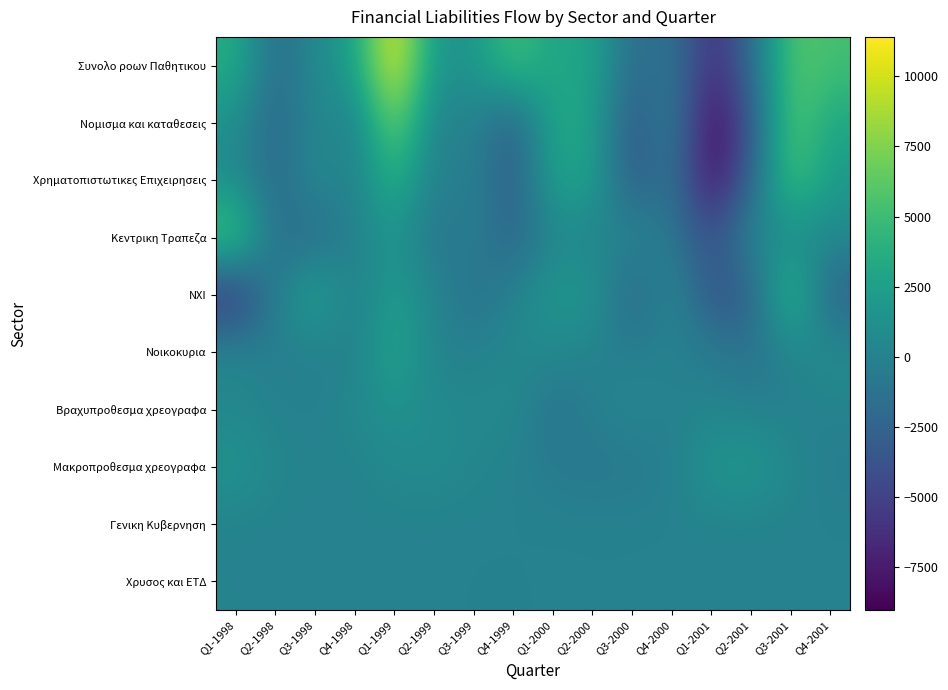

Reading left to right, extract all data points from this chart.

Συνολο ροων Παθητικου: Q1-1998=3669.1	Q2-1998=-2053.6	Q3-1998=648.2	Q4-1998=2496.0	Q1-1999=11412.1	Q2-1999=1538.4	Q3-1999=1584.9	Q4-1999=5484.5	Q1-2000=2672.9	Q2-2000=3226.6	Q3-2000=-2153.7	Q4-2000=-869.0	Q1-2001=-6506.1	Q2-2001=-1977.0	Q3-2001=6052.0	Q4-2001=5264.0
Νομισμα και καταθεσεις: Q1-1998=1242.5	Q2-1998=-2552.8	Q3-1998=830.0	Q4-1998=-511.3	Q1-1999=7677.5	Q2-1999=-268.1	Q3-1999=231.4	Q4-1999=-3196.5	Q1-2000=3345.9	Q2-2000=2728.2	Q3-2000=-3794.4	Q4-2000=169.6	Q1-2001=-9050.8	Q2-2001=-3522.7	Q3-2001=6226.4	Q4-2001=3050.8
Χρηματοπιστωτικες Επιχειρησεις: Q1-1998=705.5	Q2-1998=-2211.8	Q3-1998=922.0	Q4-1998=-246.3	Q1-1999=4268.5	Q2-1999=-423.1	Q3-1999=-20.5	Q4-1999=-3160.9	Q1-2000=2649.1	Q2-2000=2728.2	Q3-2000=-3648.5	Q4-2000=-713.3	Q1-2001=-8688.3	Q2-2001=-2380.1	Q3-2001=5836.1	Q4-2001=1915.4
Κεντρικη Τραπεζα: Q1-1998=6228.2	Q2-1998=-1778.3	Q3-1998=-1941.0	Q4-1998=-101.4	Q1-1999=1780.8	Q2-1999=-1278.7	Q3-1999=-105.0	Q4-1999=-2665.5	Q1-2000=497.8	Q2-2000=-31.7	Q3-2000=612.4	Q4-2000=-972.6	Q1-2001=-3994.4	Q2-2001=558.1	Q3-2001=551.4	Q4-2001=680.9
ΝΧΙ: Q1-1998=-6447.5	Q2-1998=-264.6	Q3-1998=3061.3	Q4-1998=-304.0	Q1-1999=2318.9	Q2-1999=380.9	Q3-1999=-1538.0	Q4-1999=42.1	Q1-2000=1880.4	Q2-2000=1887.7	Q3-2000=-2757.1	Q4-2000=853.6	Q1-2001=-3917.8	Q2-2001=-2966.3	Q3-2001=5445.6	Q4-2001=-2929.2
Νοικοκυρια: Q1-1998=503.0	Q2-1998=-378.0	Q3-1998=-125.0	Q4-1998=-296.0	Q1-1999=3188.0	Q2-1999=-66.0	Q3-1999=28.8	Q4-1999=475.2	Q1-2000=581.9	Q2-2000=-115.0	Q3-2000=-261.0	Q4-2000=23.1	Q1-2001=-545.6	Q2-2001=-1337.6	Q3-2001=197.3	Q4-2001=921.7
Βραχυπροθεσμα χρεογραφα: Q1-1998=289.5	Q2-1998=39.0	Q3-1998=-161.2	Q4-1998=610.4	Q1-1999=1333.8	Q2-1999=787.1	Q3-1999=425.0	Q4-1999=681.2	Q1-2000=-1374.8	Q2-2000=-99.8	Q3-2000=445.3	Q4-2000=-84.8	Q1-2001=252.6	Q2-2001=-184.8	Q3-2001=-144.8	Q4-2001=58.7
Μακροπροθεσμα χρεογραφα: Q1-1998=1683.7	Q2-1998=314.6	Q3-1998=82.8	Q4-1998=18.4	Q1-1999=663.4	Q2-1999=748.9	Q3-1999=345.0	Q4-1999=-18.6	Q1-2000=-574.2	Q2-2000=-888.3	Q3-2000=-723.0	Q4-2000=-240.2	Q1-2001=1703.6	Q2-2001=2085.4	Q3-2001=509.5	Q4-2001=-389.0
Γενικη Κυβερνηση: Q1-1998=0.0	Q2-1998=0.0	Q3-1998=0.0	Q4-1998=0.0	Q1-1999=0.0	Q2-1999=0.0	Q3-1999=0.0	Q4-1999=0.0	Q1-2000=0.0	Q2-2000=0.0	Q3-2000=0.0	Q4-2000=0.0	Q1-2001=0.0	Q2-2001=0.0	Q3-2001=0.0	Q4-2001=0.0
Χρυσος και ΕΤΔ: Q1-1998=87.7	Q2-1998=-22.7	Q3-1998=-12.7	Q4-1998=37.9	Q1-1999=-31.2	Q2-1999=-1.2	Q3-1999=-22.1	Q4-1999=-46.4	Q1-2000=12.8	Q2-2000=-26.7	Q3-2000=-11.4	Q4-2000=11.2	Q1-2001=0.1	Q2-2001=-3.1	Q3-2001=0.6	Q4-2001=0.1